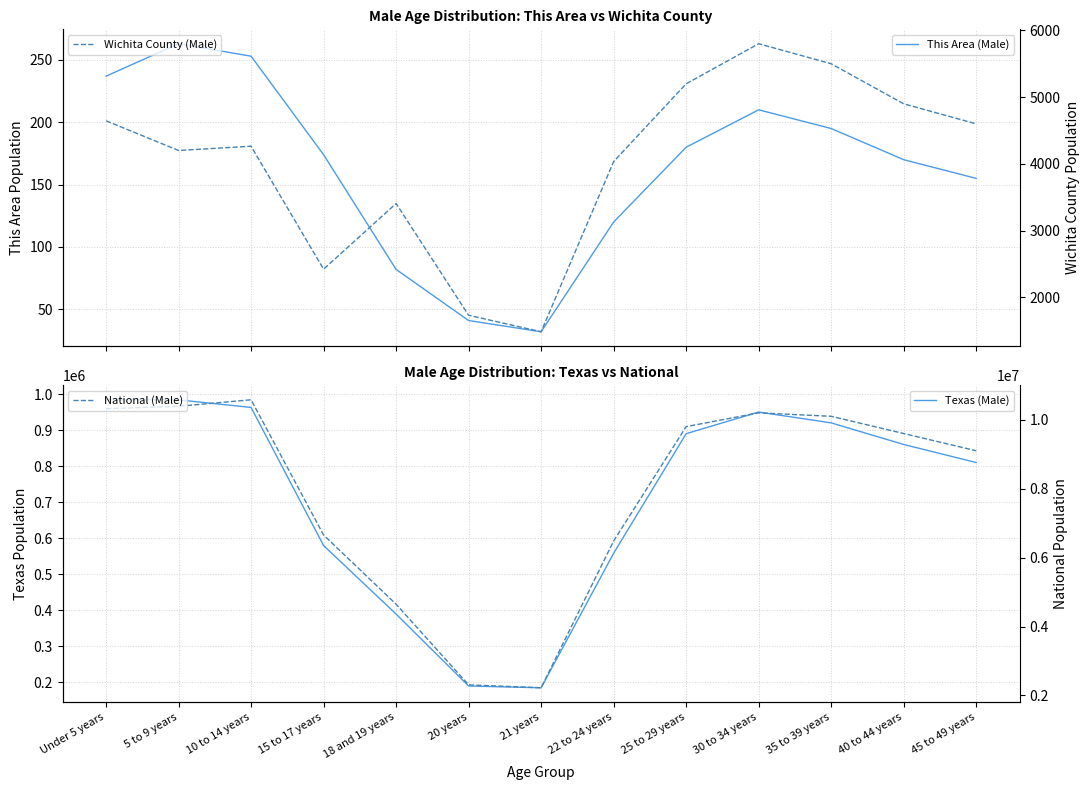

Which series has the largest total across all categories?

National (Male)